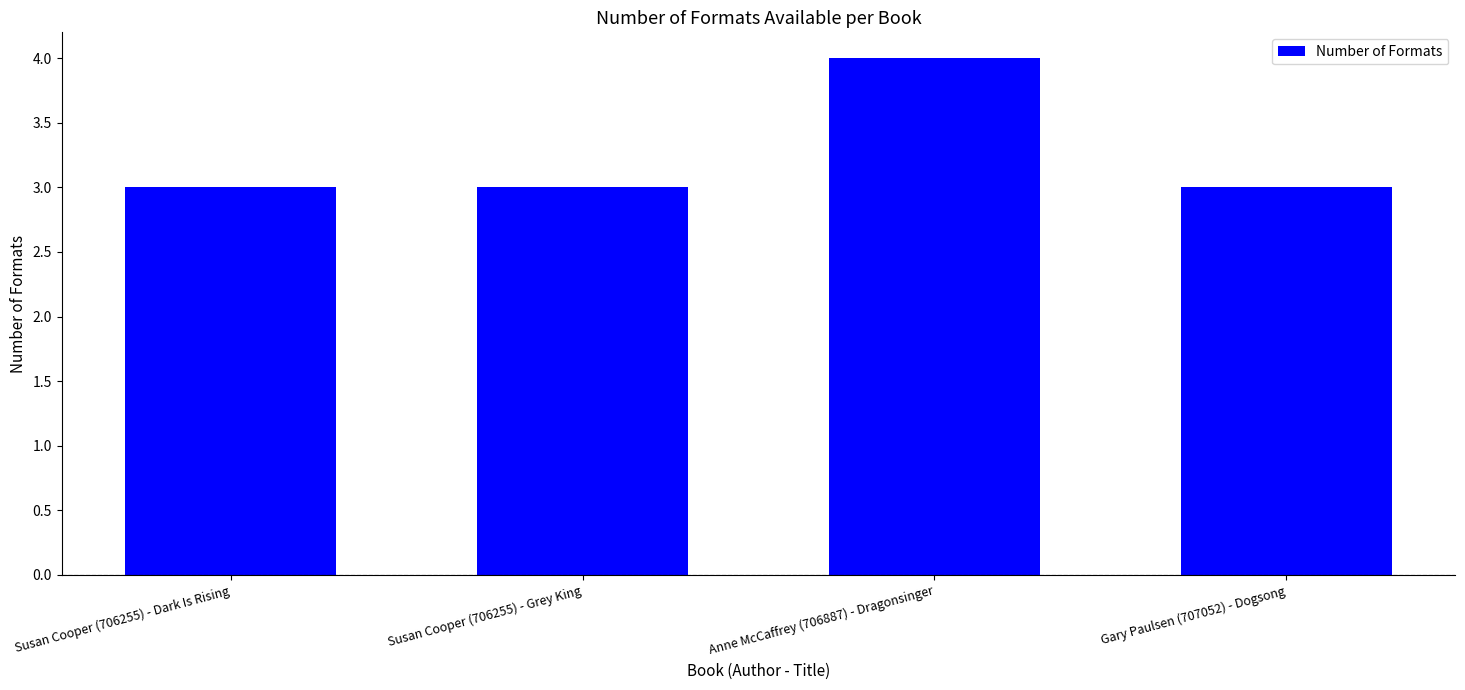

Reading right to left, transcribe all the data shown in this chart.

3	4	3	3